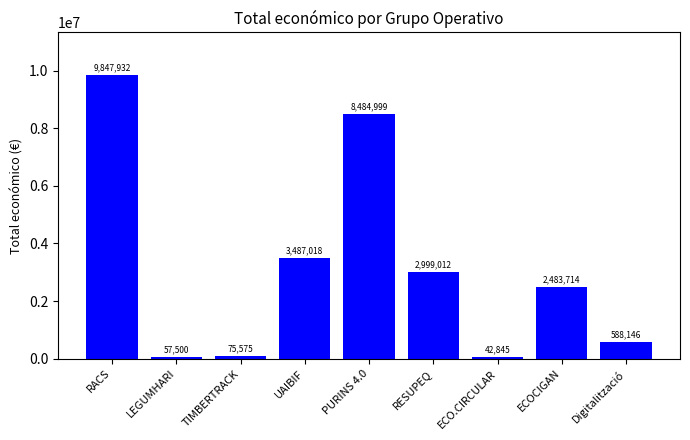

What is the difference between the values at RESUPEQ and UAIBIF?

488006